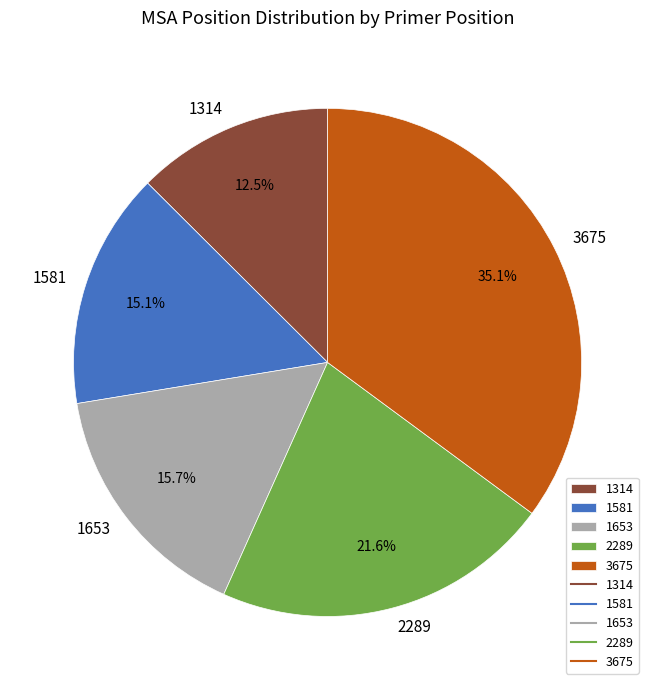

Rank the categories by value from highest to lowest.

3675, 2289, 1653, 1581, 1314